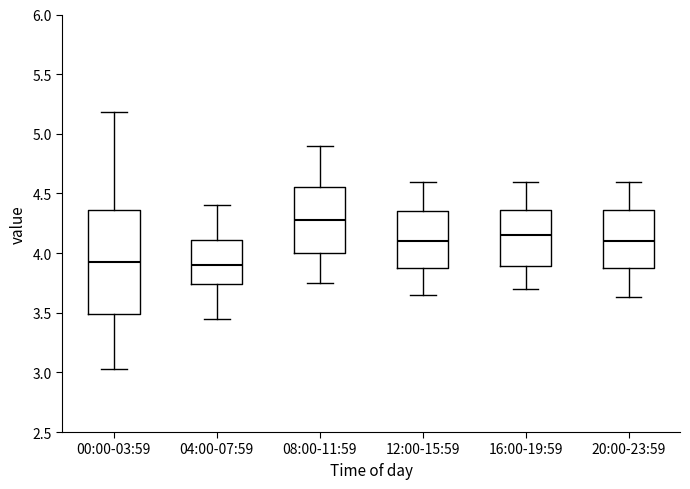

Where does the upper whisker of the box for 08:00-11:59 end on the y-axis? The values are not printed on the chart, so give them approximately, as read against the axis.

4.90